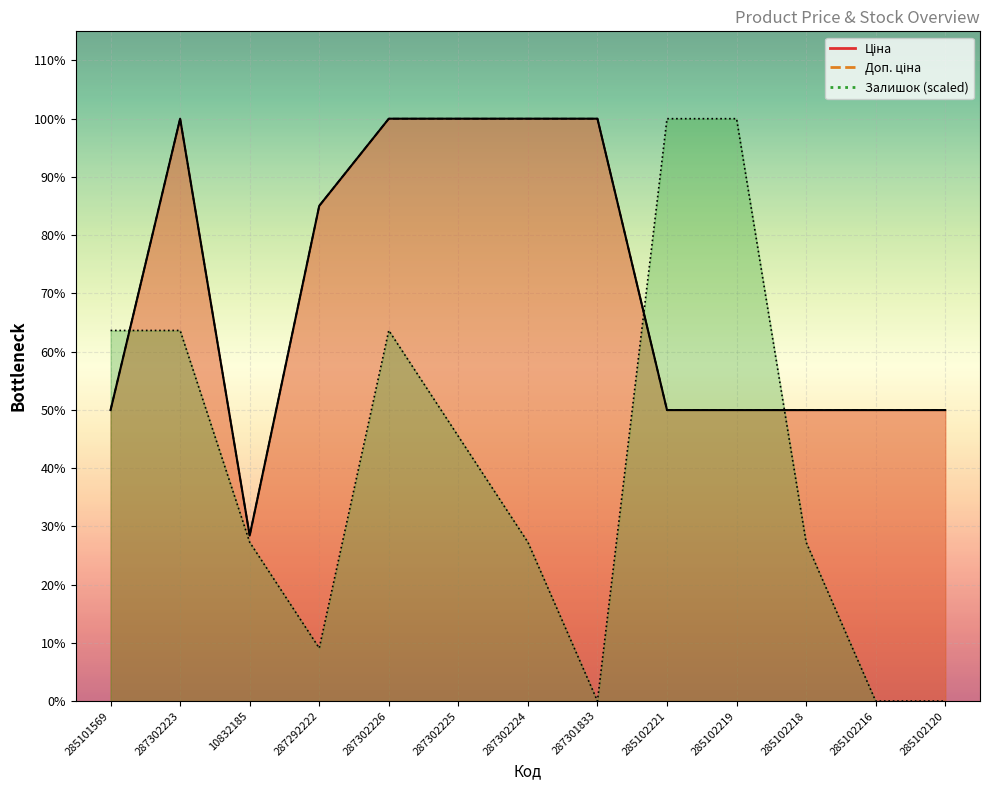

List the series in order of their peak value, lowest first.

Ціна, Доп. ціна, Залишок